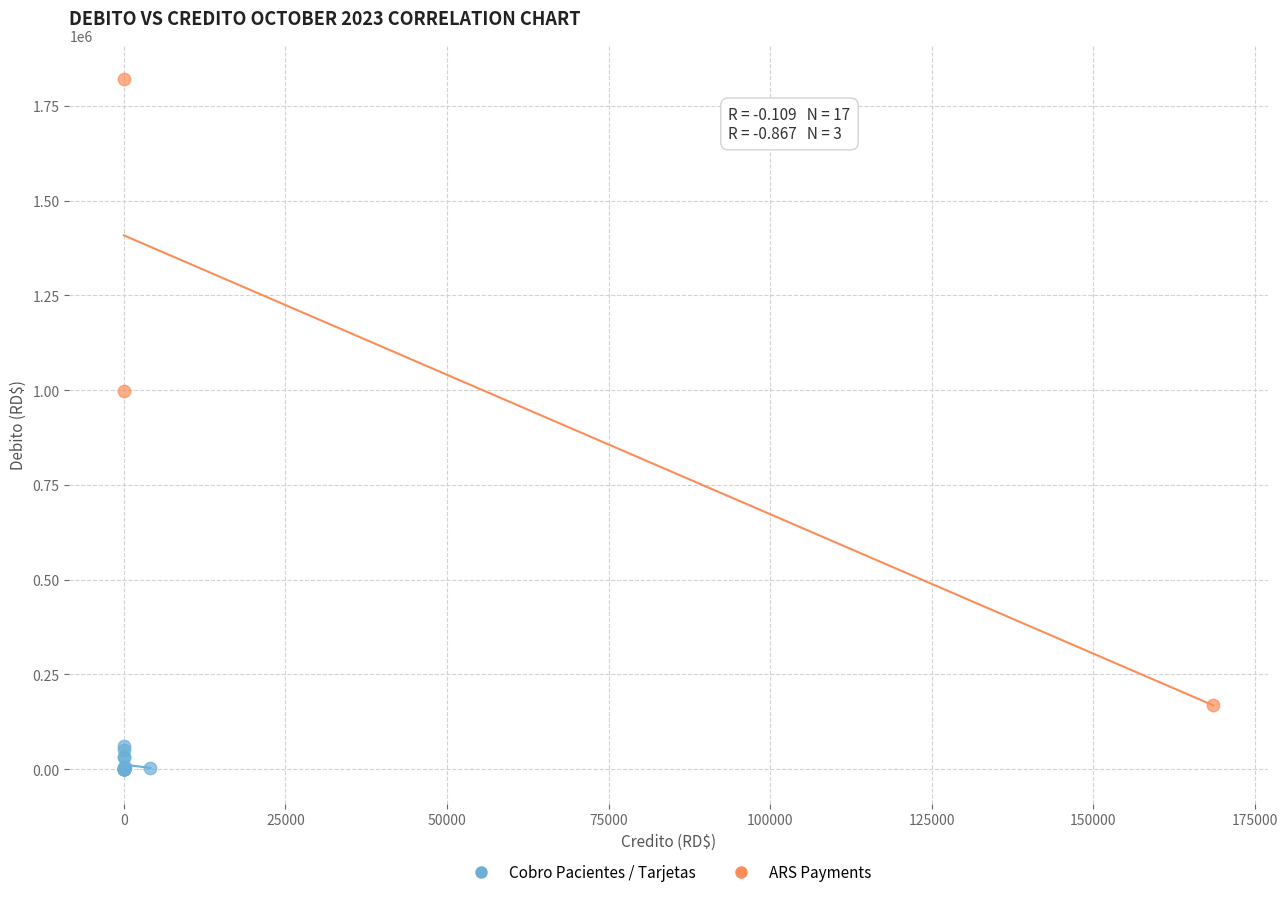

Which series has the widest spread of Y values?

ARS Payments